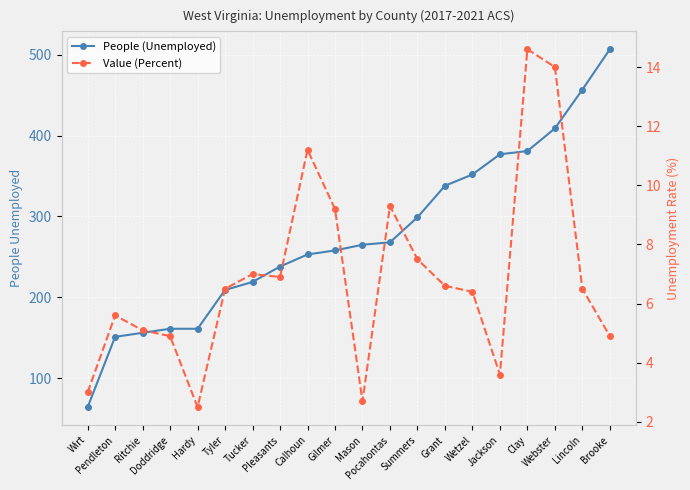

Between Hardy and Calhoun, which is larger?

Calhoun